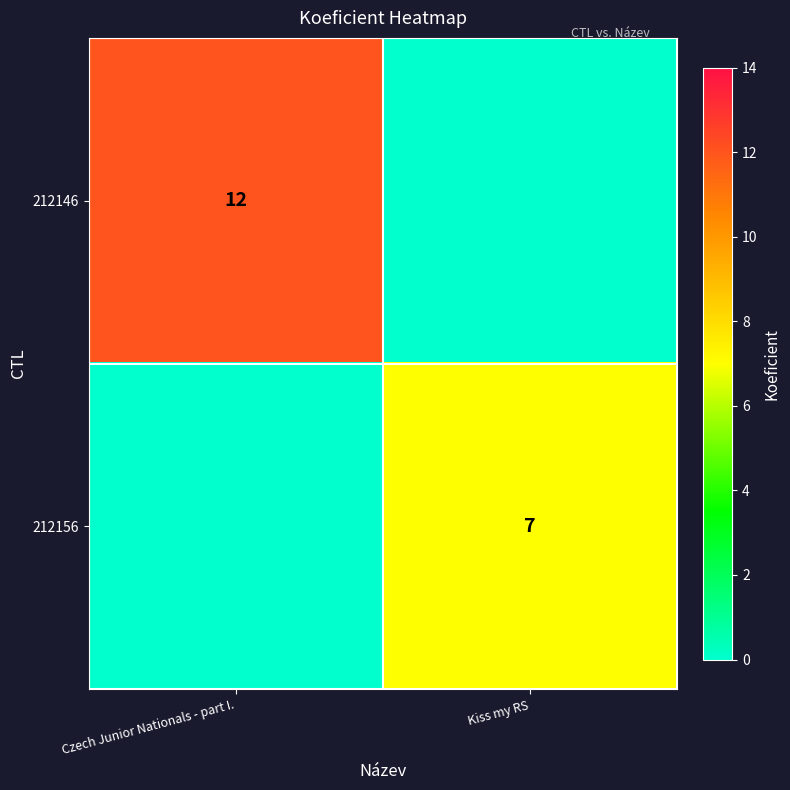

The 212156 series shows 4 at Kiss my RS. True or false?

False